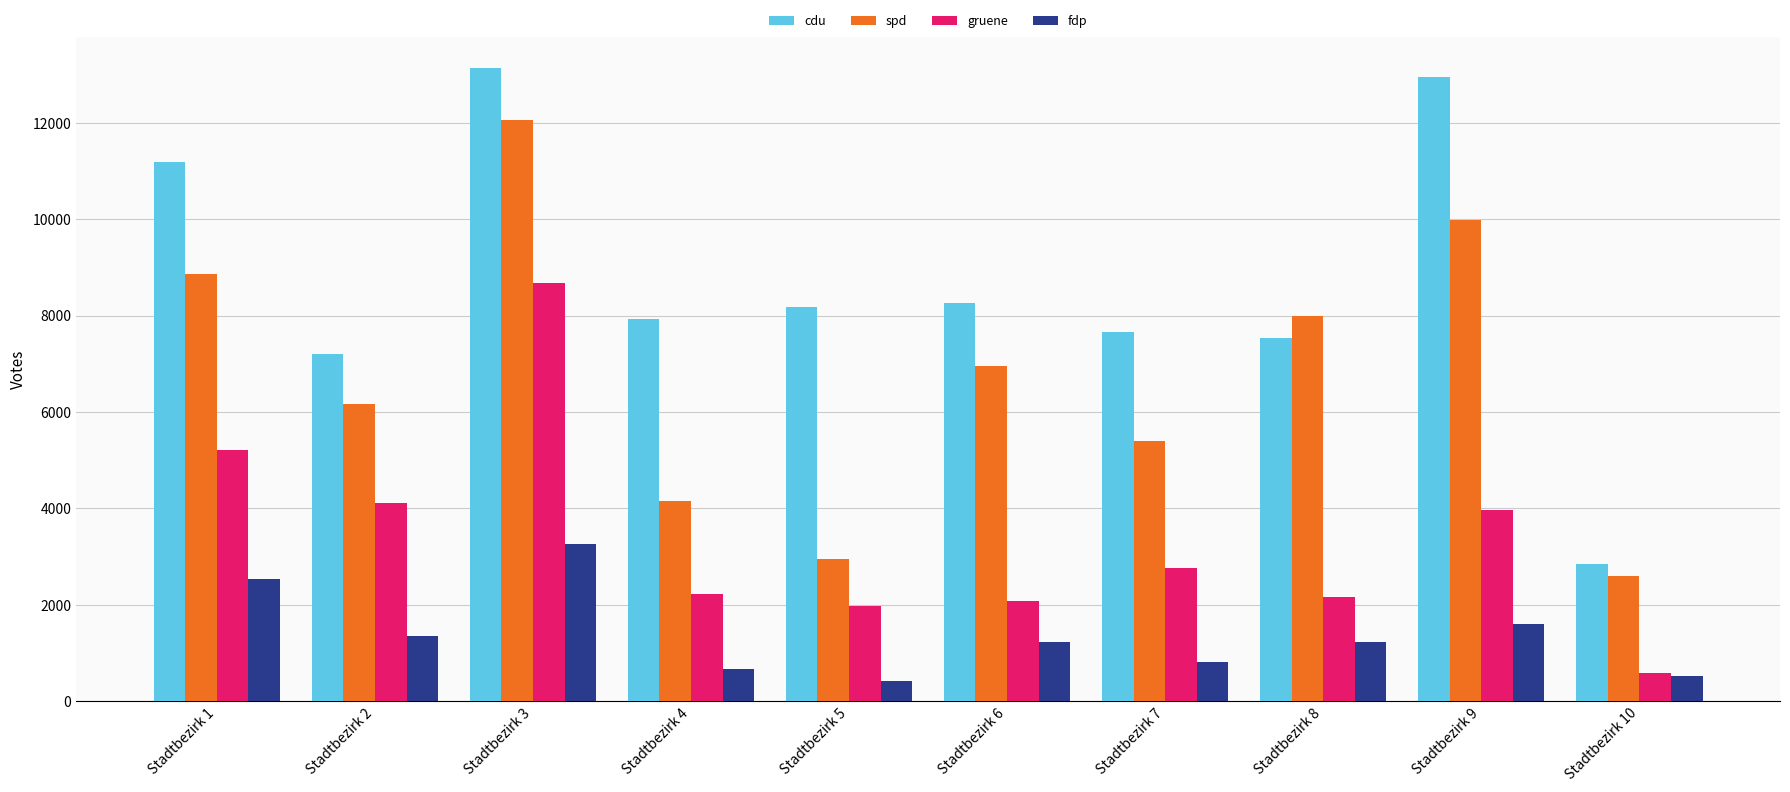

Rank the series by their average value, from highest to lowest.

cdu, spd, gruene, fdp